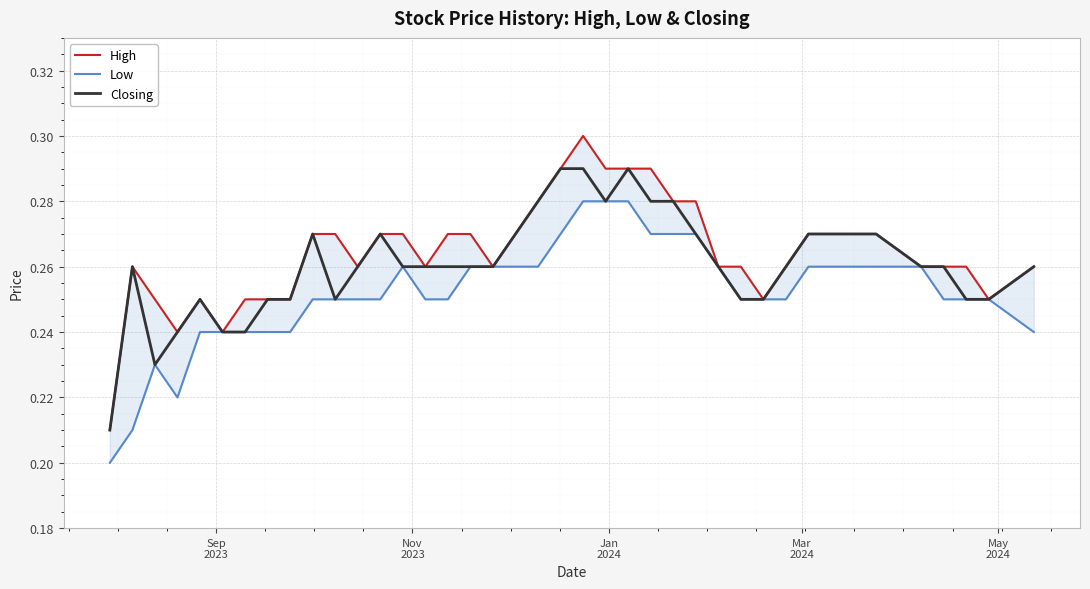

What are all the series names shown in the legend?

High, Low, Closing